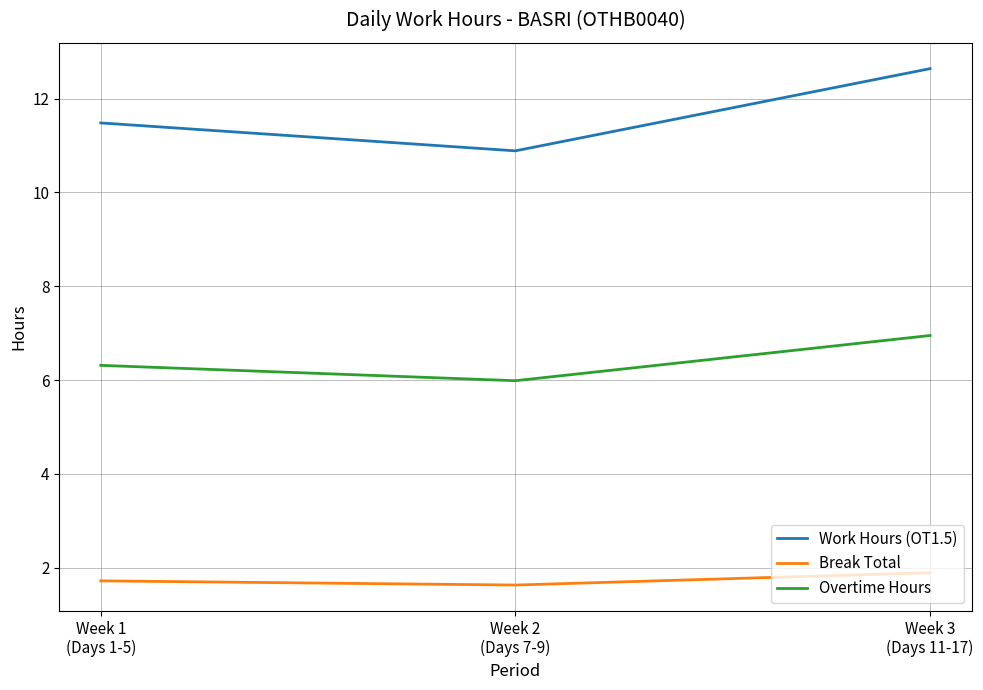

How many series are shown in this chart?

3